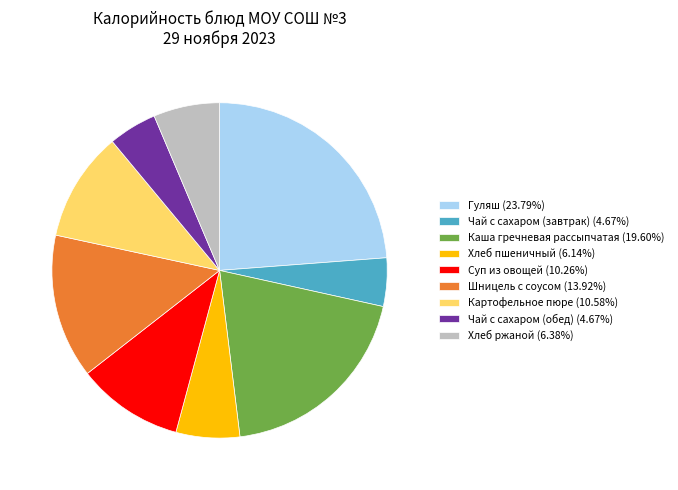

Does Гуляш (23.79%) represent more than half of the total?

No